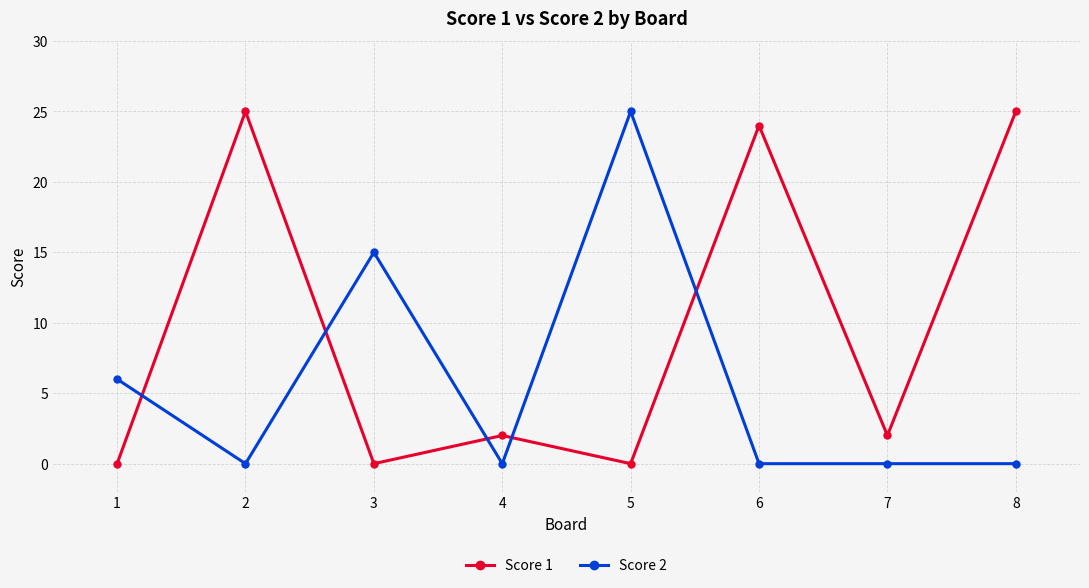

What is the difference between the Score 1 values at 3 and 4?

2